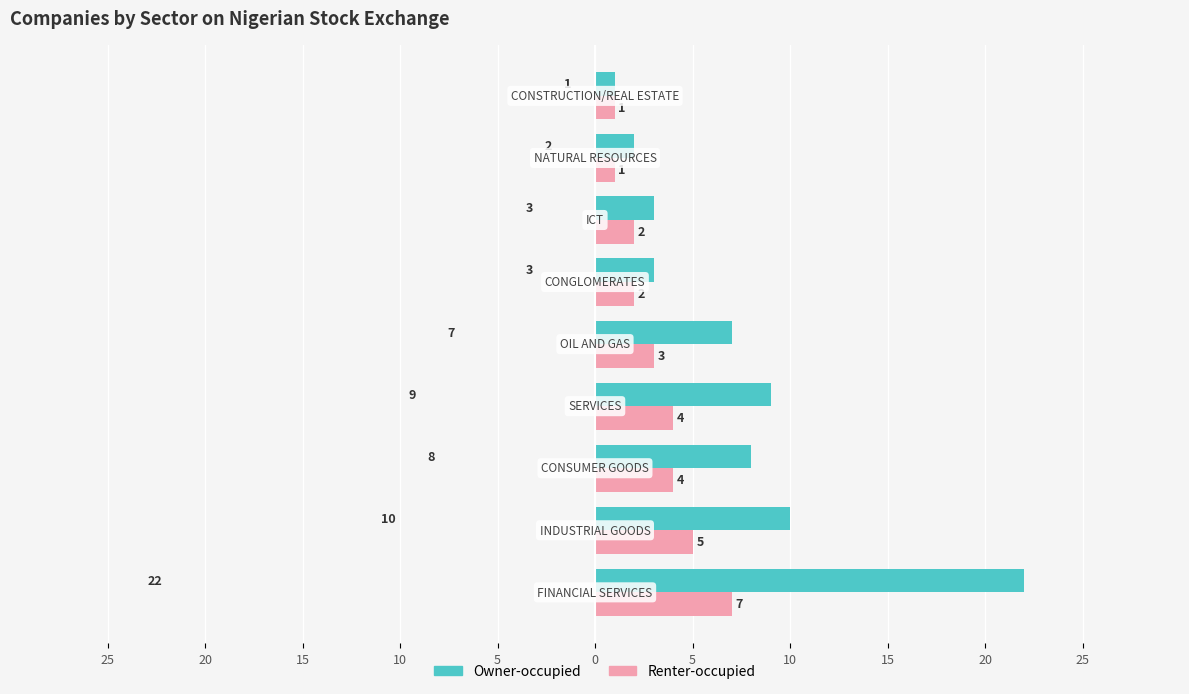

What are all the series names shown in the legend?

Owner-occupied, Renter-occupied